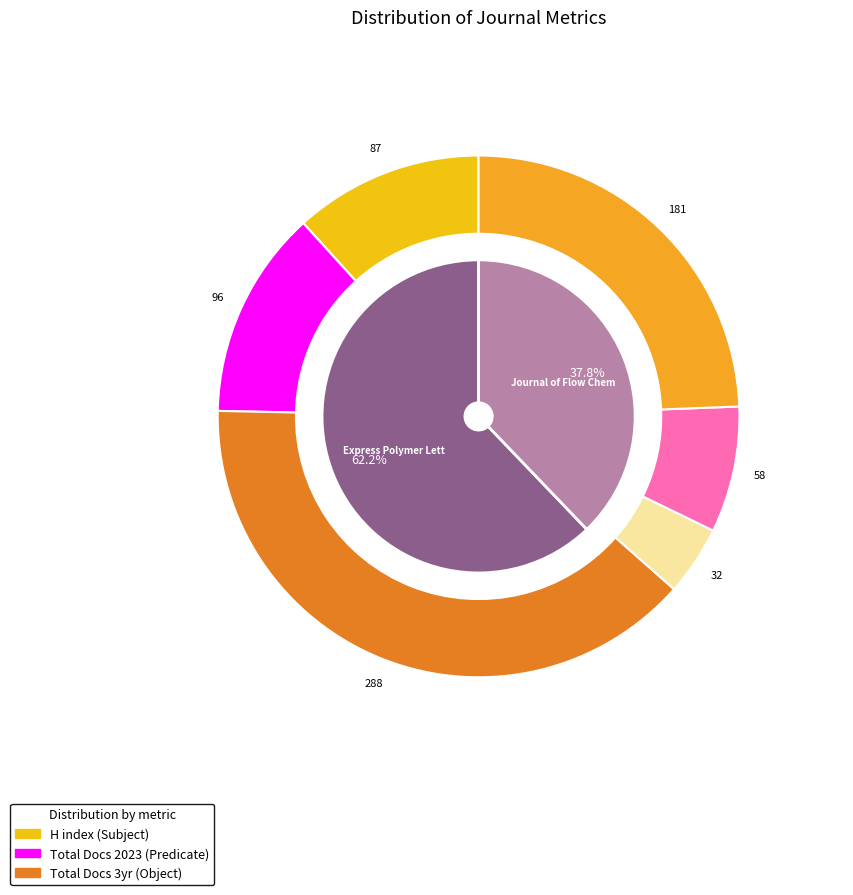

True or false: Journal of Flow Chemistry accounts for 40% of the total.

False